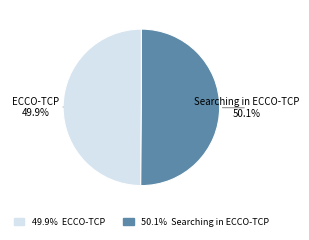

Does any single category account for the majority?

Yes